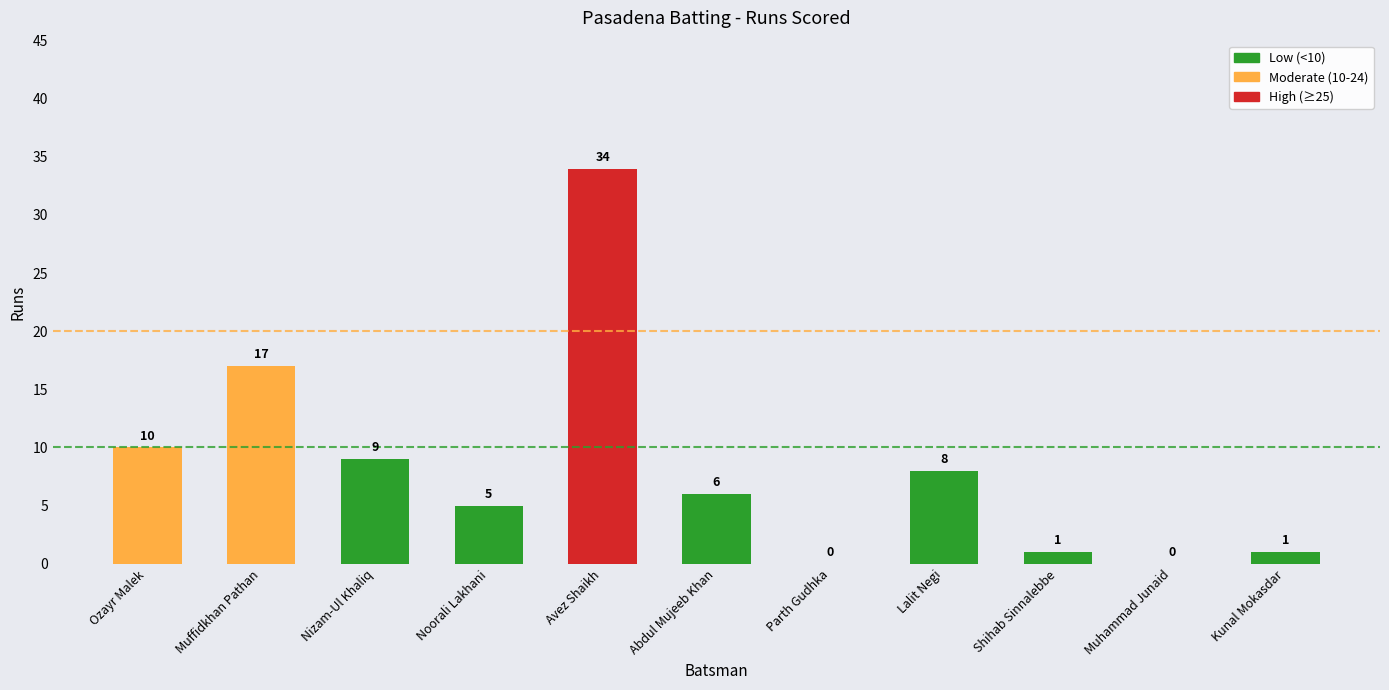

At which label is the value closest to 17?

Muffidkhan Pathan